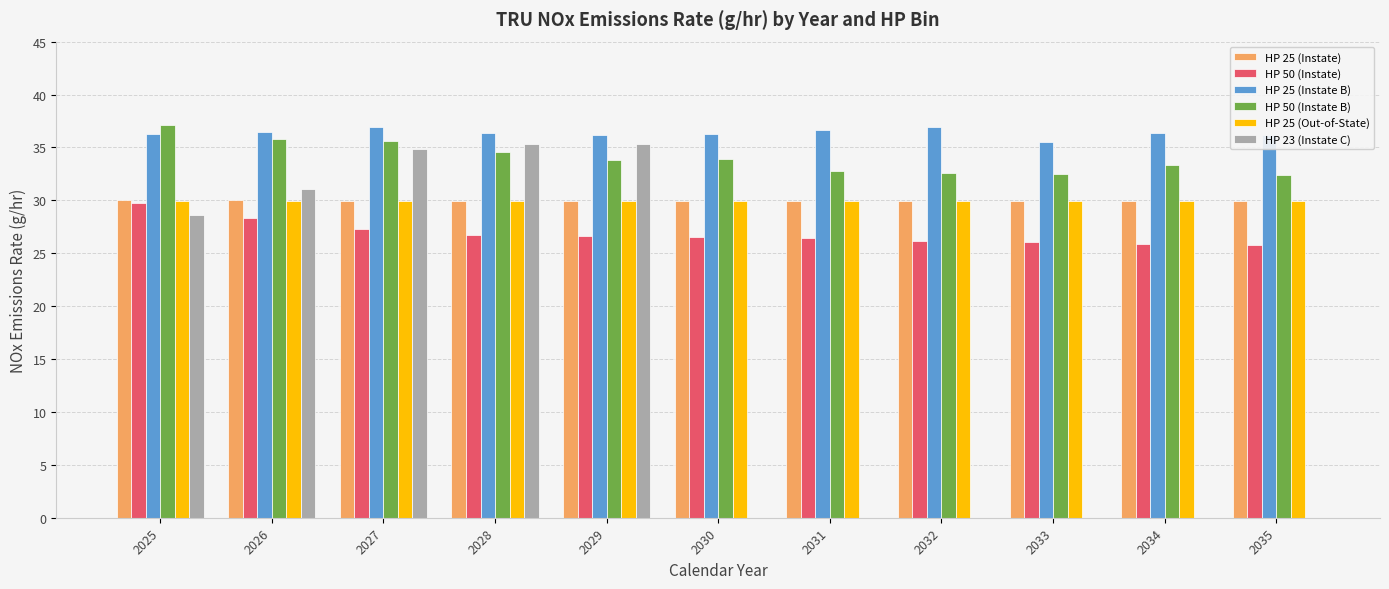

Is the value of HP 50 (Instate) at 2034 greater than the value of HP 25 (Instate) at 2031?

No